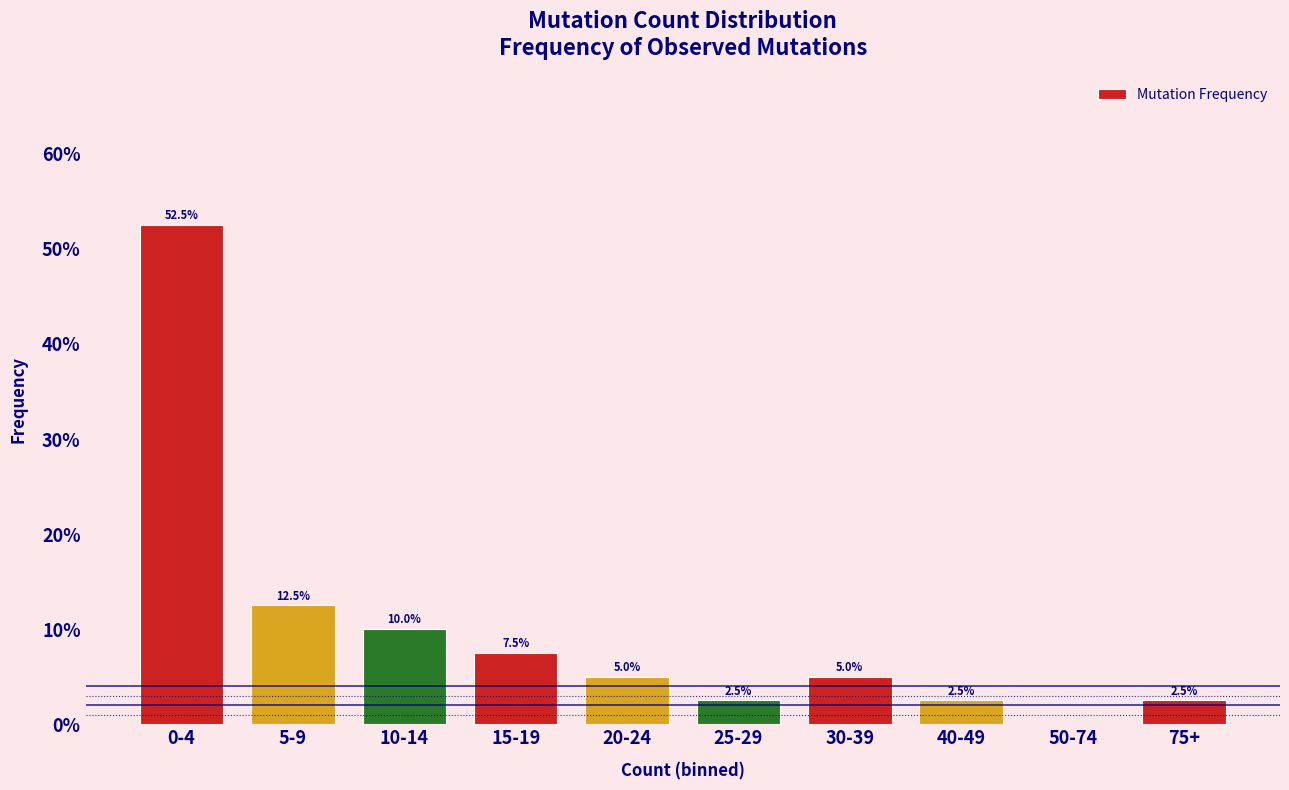

Reading left to right, transcribe all the data shown in this chart.

0-4=52.5	5-9=12.5	10-14=10.0	15-19=7.5	20-24=5.0	25-29=2.5	30-39=5.0	40-49=2.5	50-74=0.0	75+=2.5